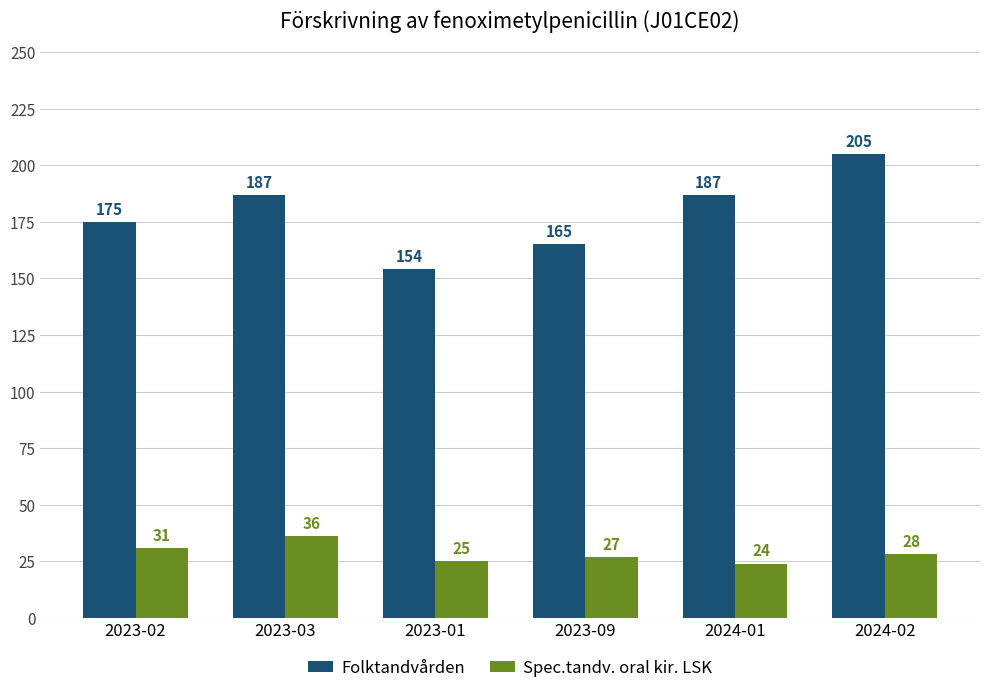

What is the label of the 4th bar from the left?

2023-09